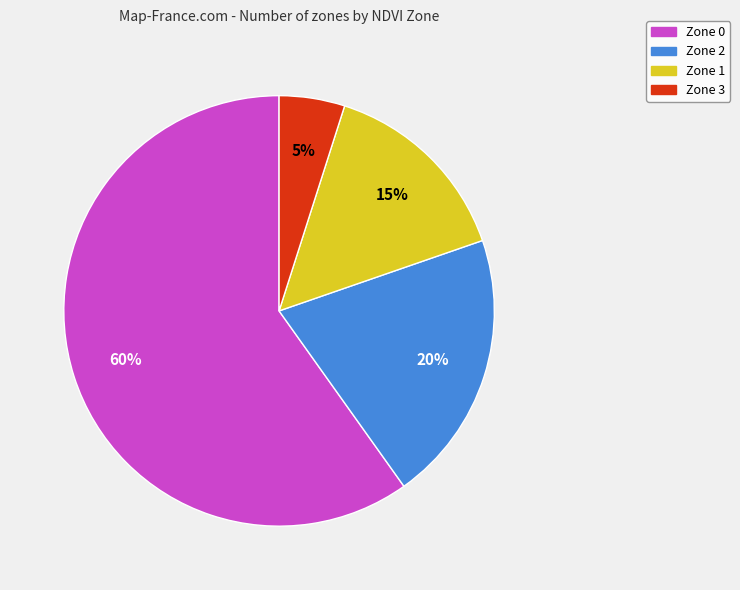

To the nearest percent, what is the difference between the Zone 3 and Zone 0 slice percentages?

55%